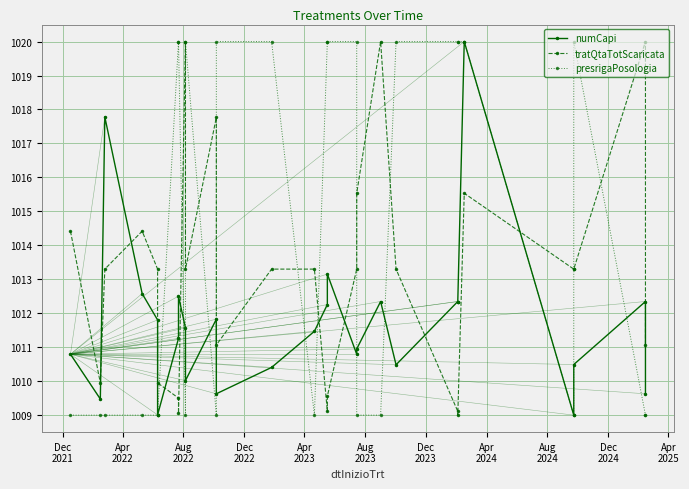

Where is the first local minimum for tratQtaTotScaricata?

Apr
2022